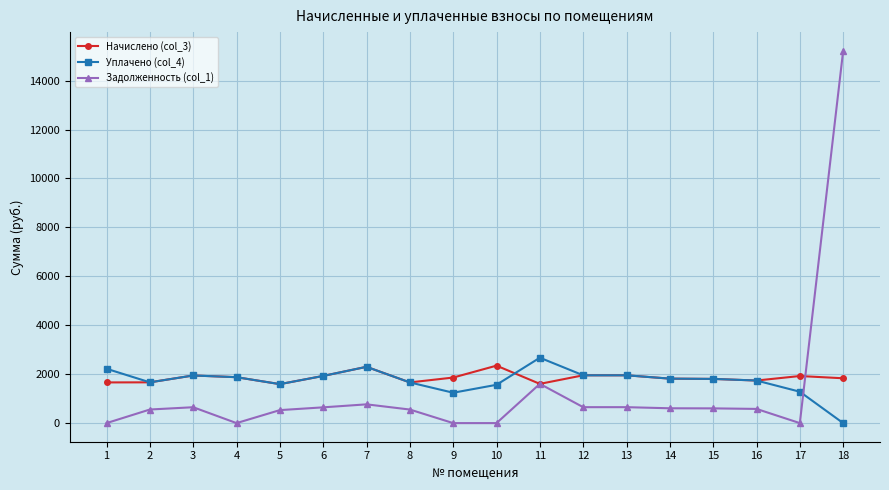

What is the total value across all series at 11?

5880.8